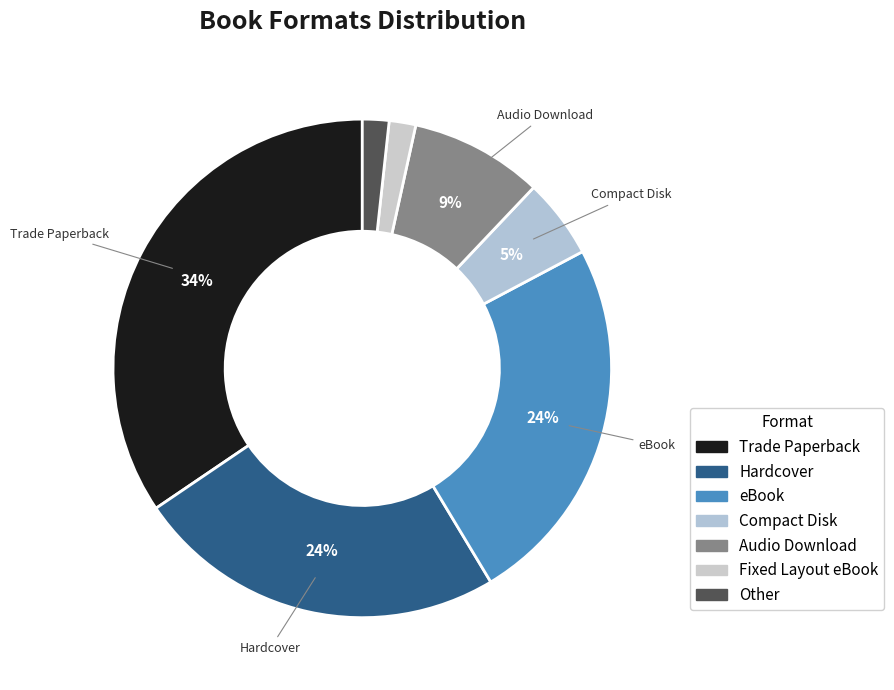

What is the total percentage of Trade Paperback and Fixed Layout eBook?

36.2%